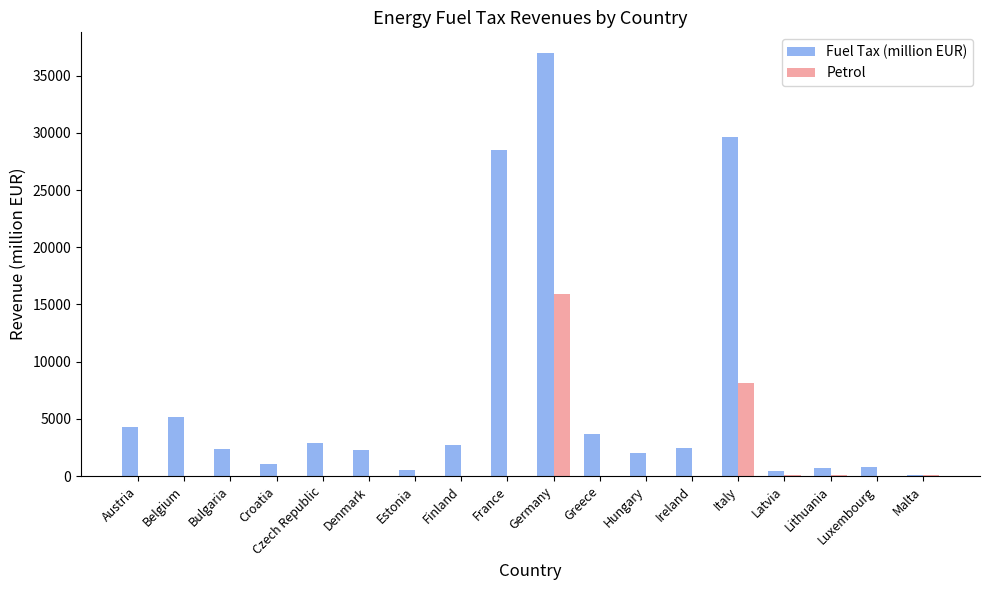

Which label corresponds to the largest value in the chart?

Germany